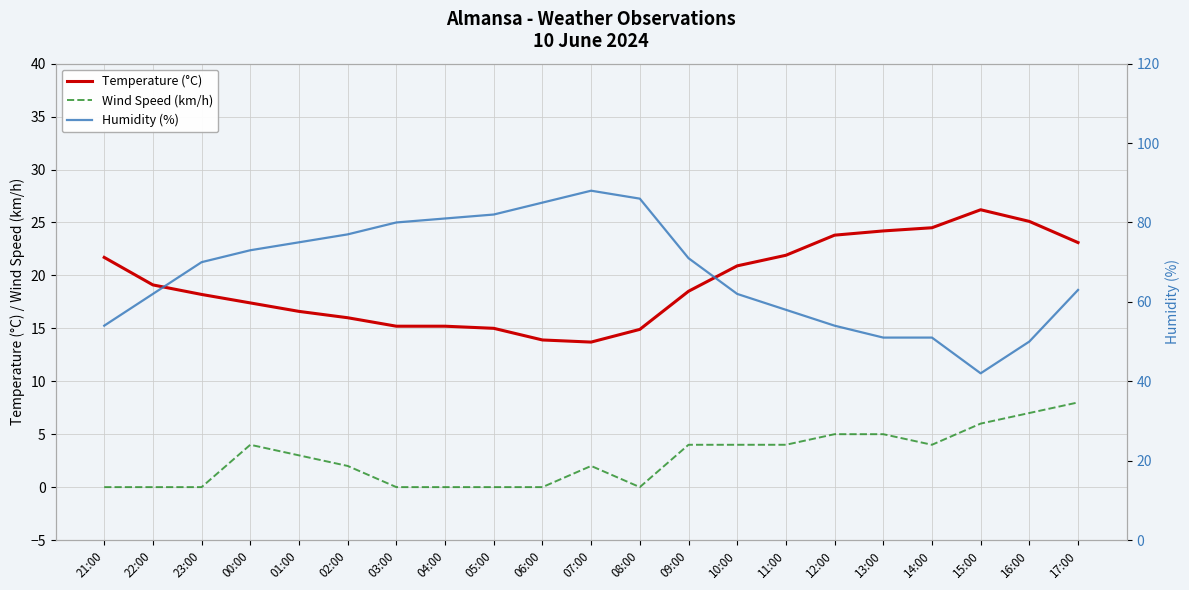

What is the label of the 21st point from the right?

21:00